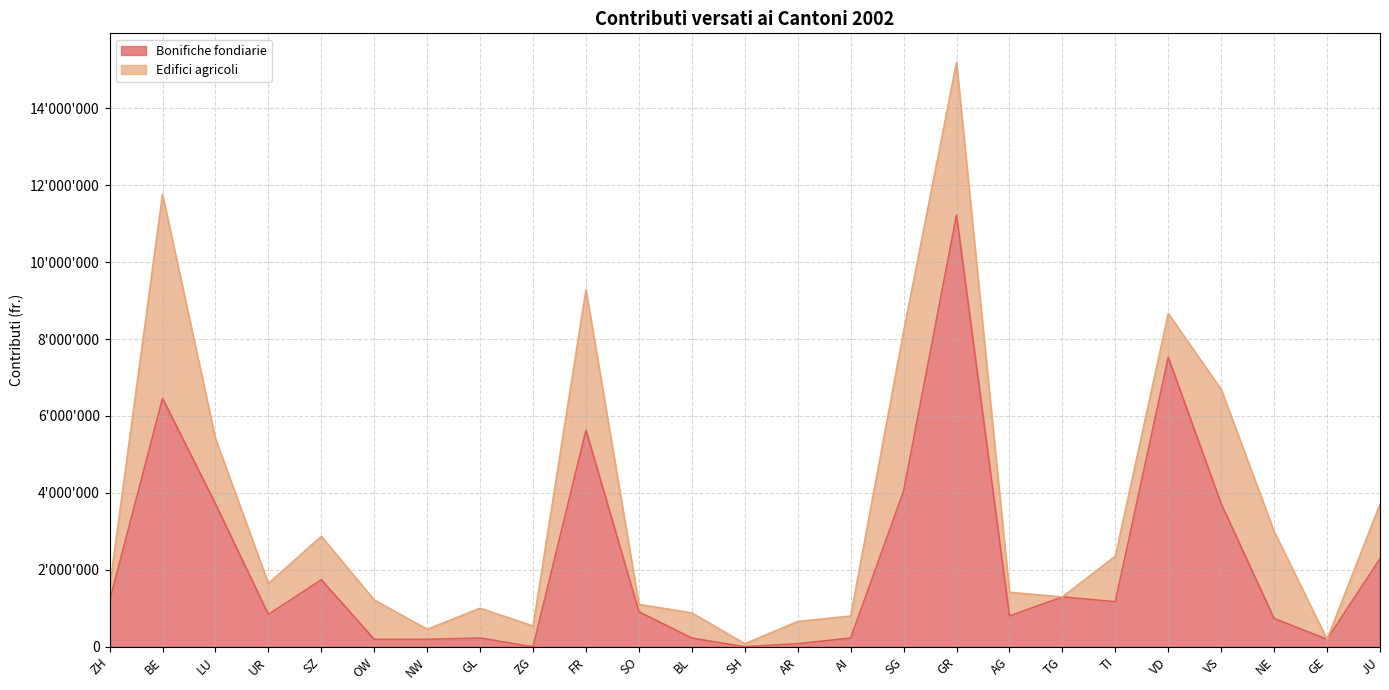

The chart shows a value of 4048621 at SG. True or false?

True